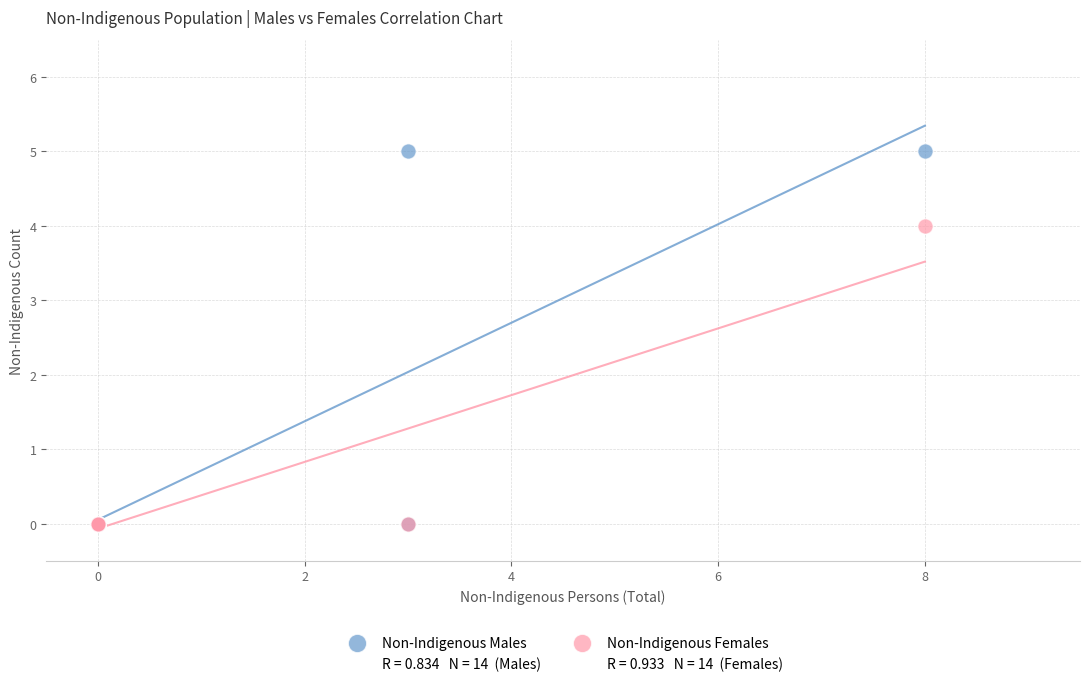

Which series reaches the maximum Y coordinate?

Non-Indigenous Males